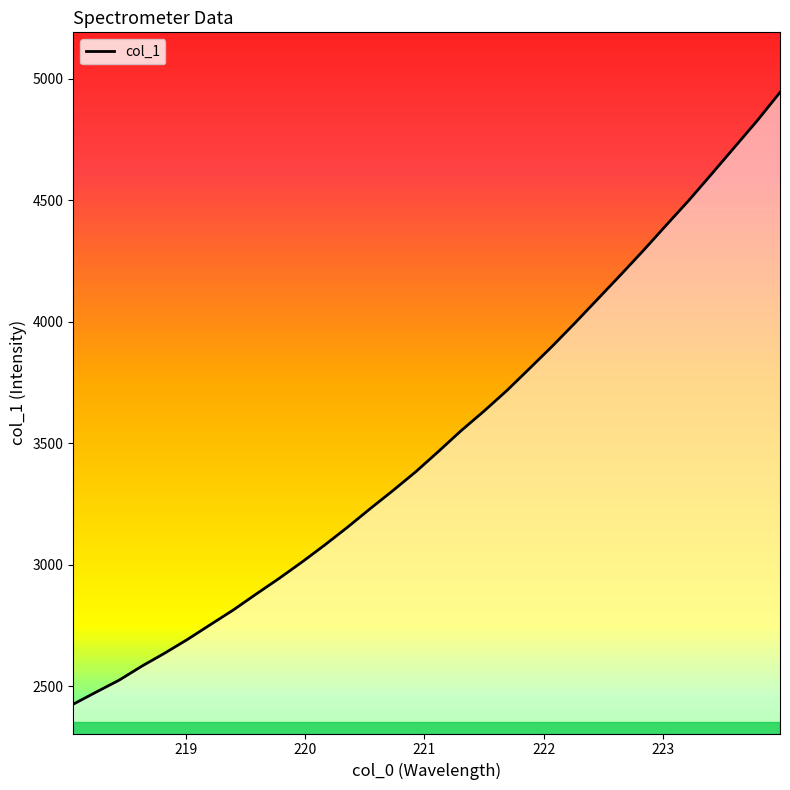

What is the difference between the maximum and minimum values?

2519.0